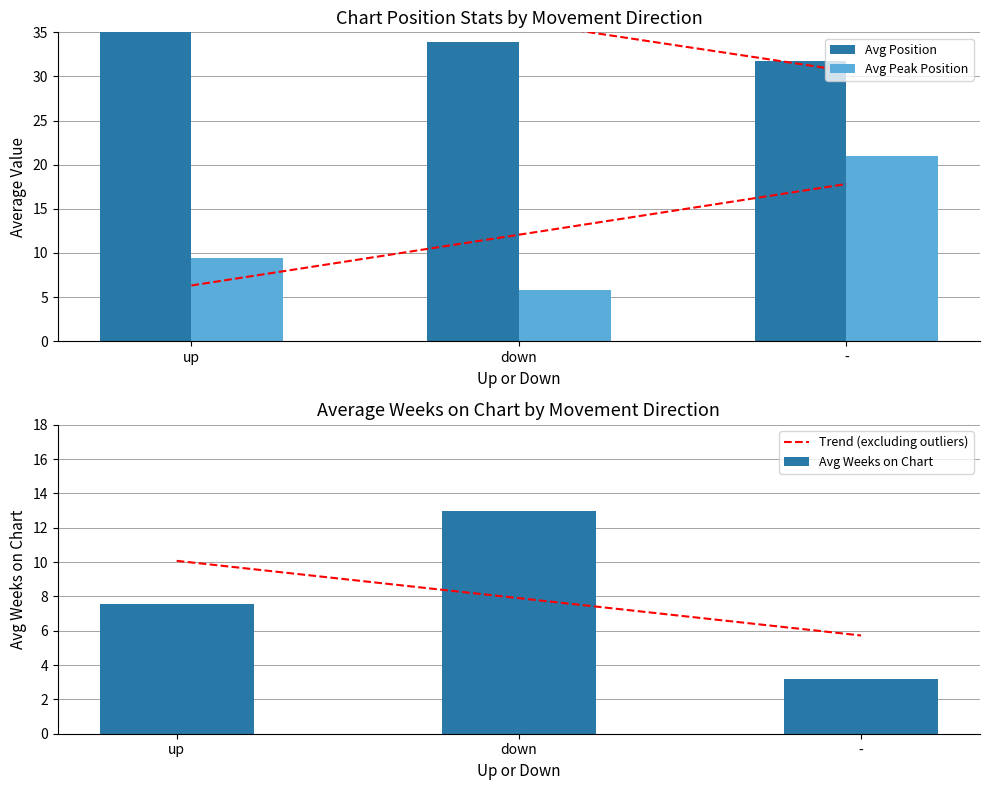

At which label is Trend (excluding outliers) closest to 7?

down